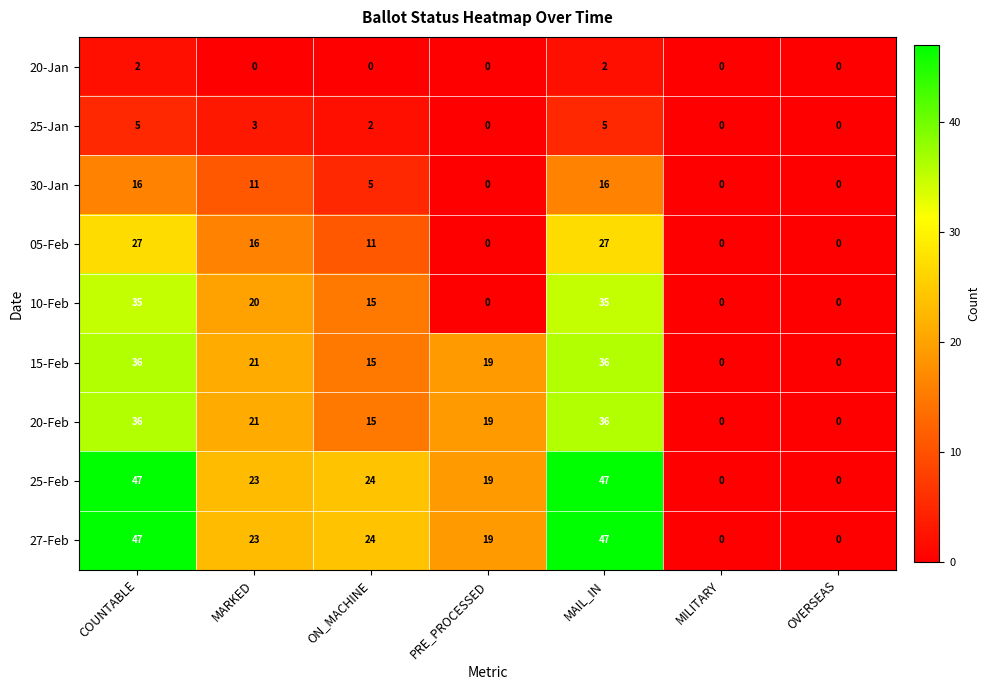

What is the total value across all series at MARKED?

138